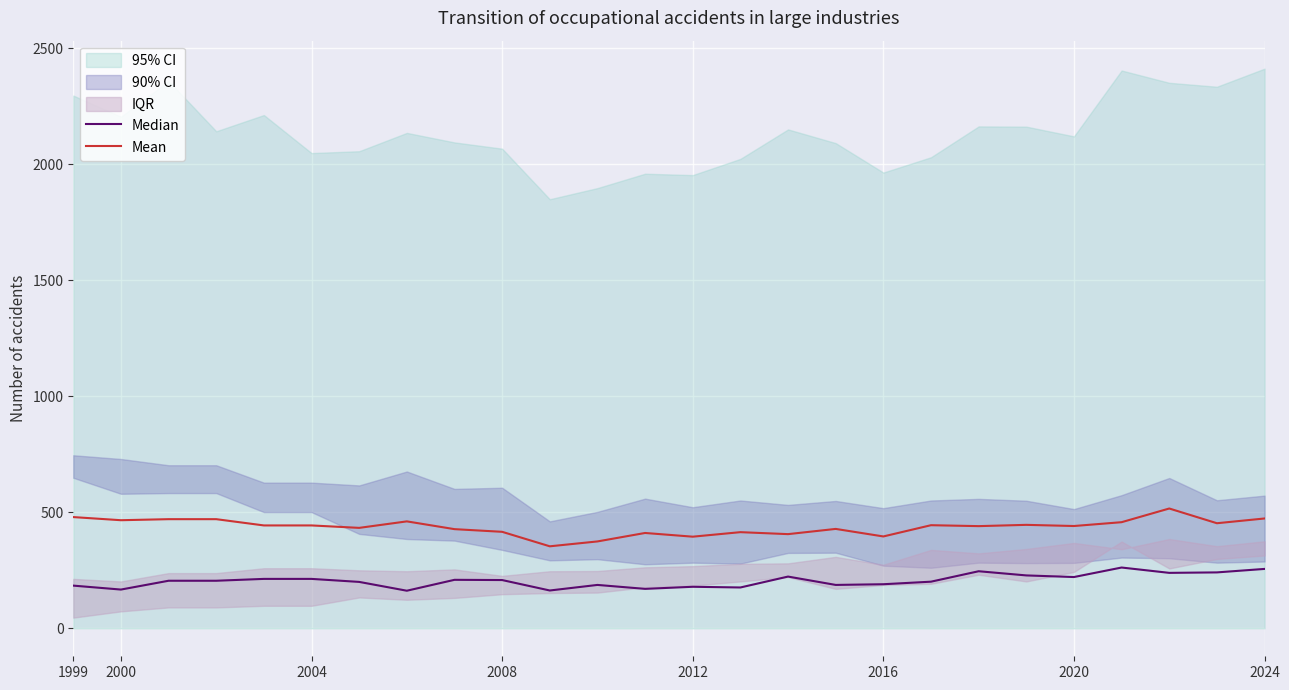

Reading left to right, list all the values displayed in this chart.

Median: 184.0	167.0	205.0	205.0	213.0	213.0	200.0	162.0	209.0	208.0	163.0	187.0	170.0	179.0	176.0	223.0	187.0	190.0	201.0	246.0	228.0	221.0	262.0	239.0	241.0	256.0
Mean: 479.5	466.0	470.5	470.5	443.5	443.5	433.0	461.0	427.5	416.0	353.5	374.5	411.0	395.0	414.5	406.0	428.5	396.0	444.5	440.5	446.0	441.0	457.5	516.5	453.0	473.5